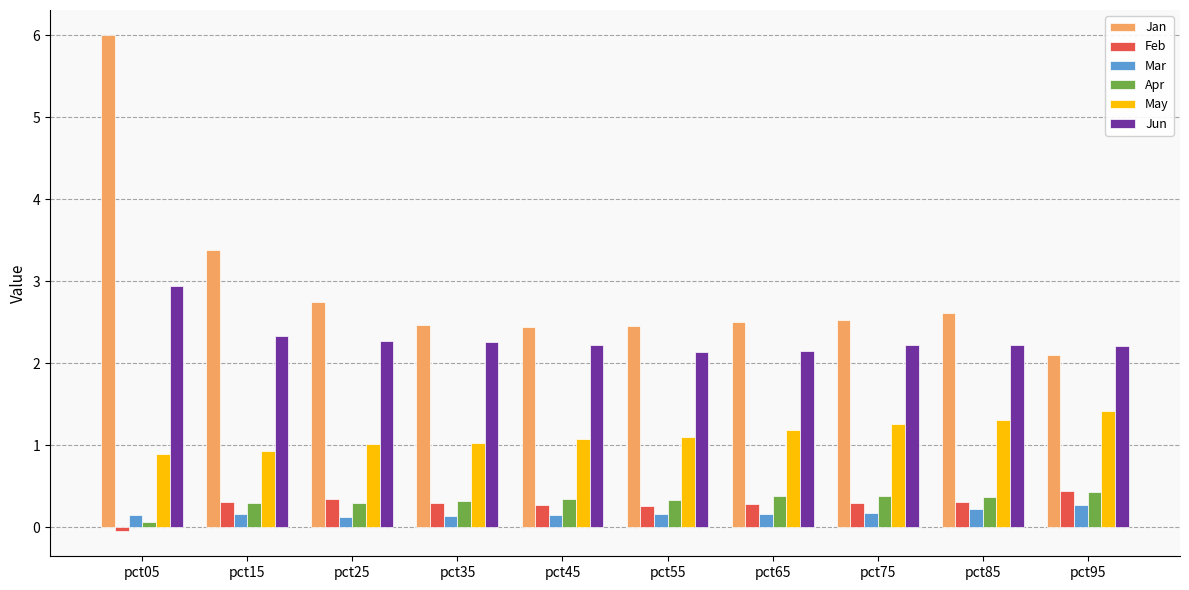

What is the value of the Feb bar at the 5th from the left?

0.3